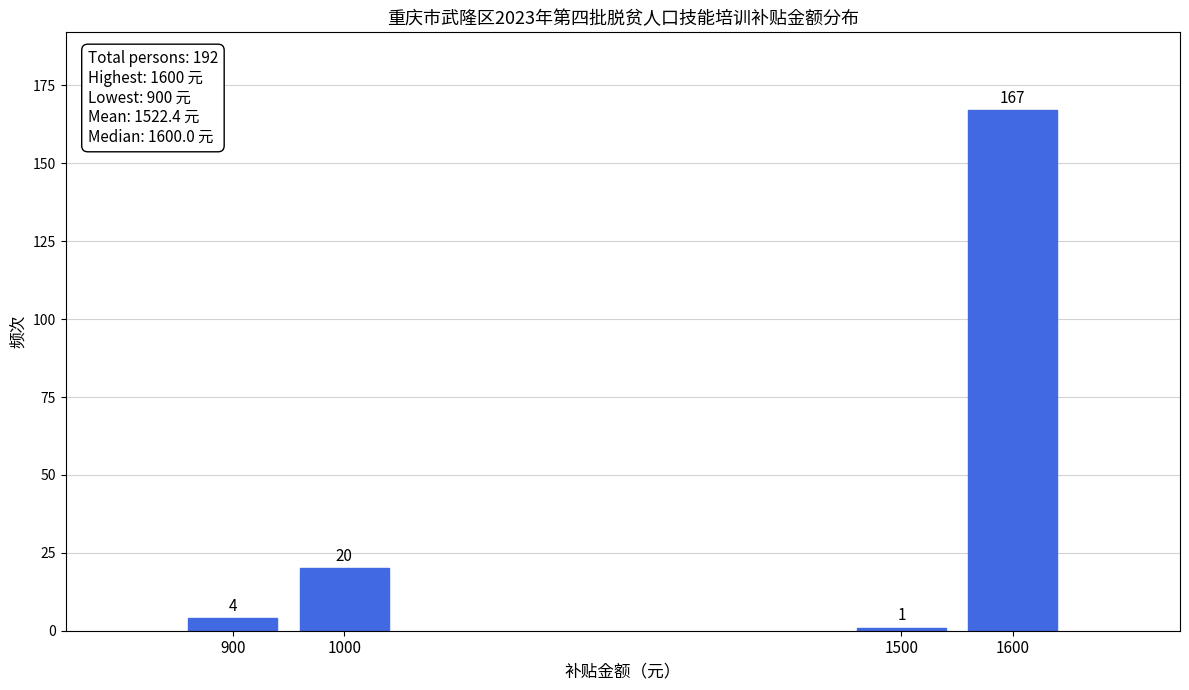

Reading right to left, what are all the values shown in this chart?

1600=167	1500=1	1000=20	900=4